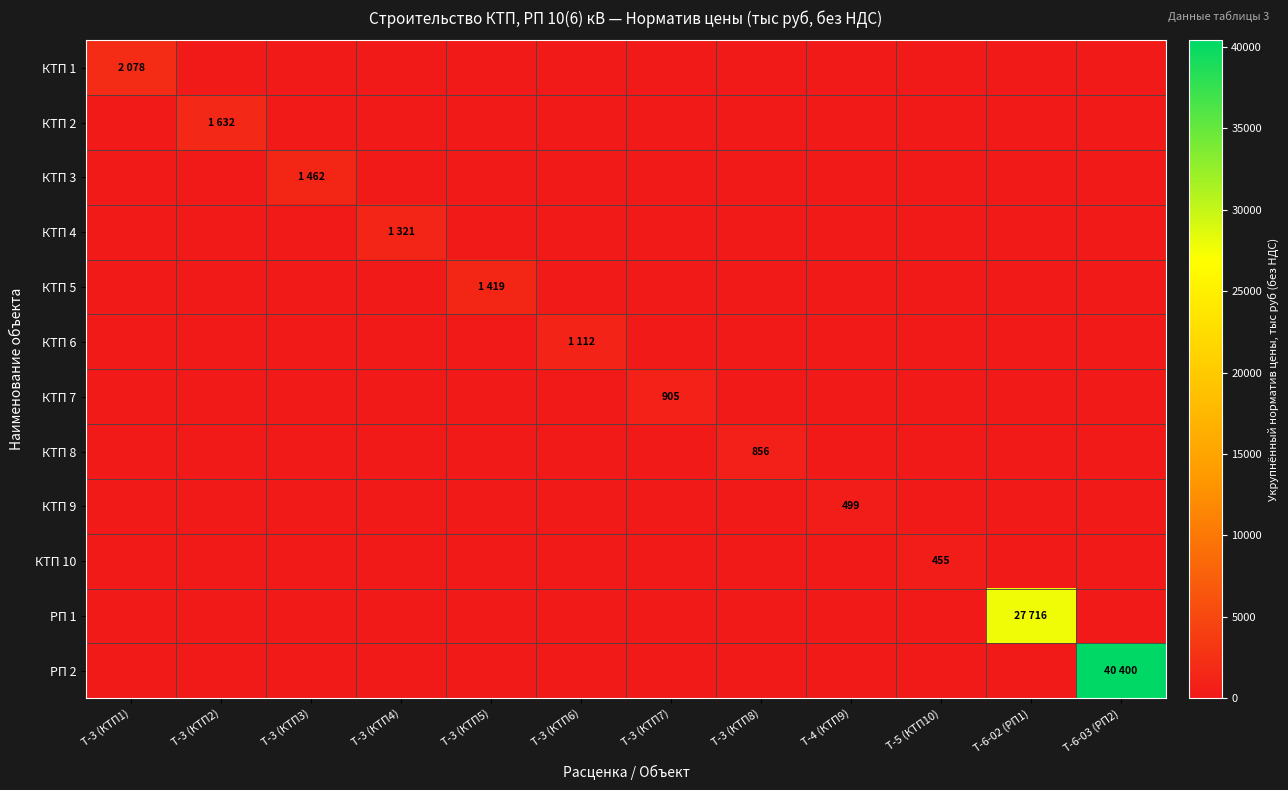

What is the difference between the highest and lowest values at Т-6-02 (РП1)?

27716